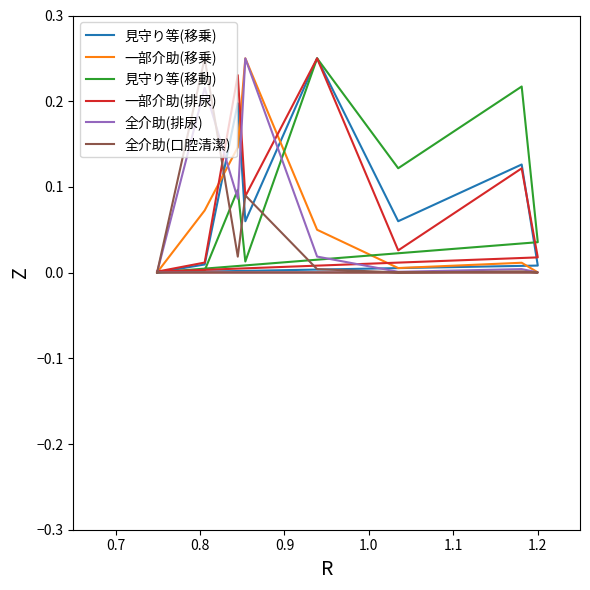

Reading left to right, what are all the values shown in this chart?

見守り等(移乗): 0.0	0.0	0.2	0.1	0.2	0.1	0.1	0.0	0.0
一部介助(移乗): 0.0	0.1	0.1	0.2	0.0	0.0	0.0	0.0	0.0
見守り等(移動): 0.0	0.0	0.1	0.0	0.2	0.1	0.2	0.0	0.0
一部介助(排尿): 0.0	0.0	0.2	0.1	0.2	0.0	0.1	0.0	0.0
全介助(排尿): 0.0	0.2	0.1	0.2	0.0	0.0	0.0	0.0	0.0
全介助(口腔清潔): 0.0	0.2	0.0	0.1	0.0	0.0	0.0	0.0	0.0